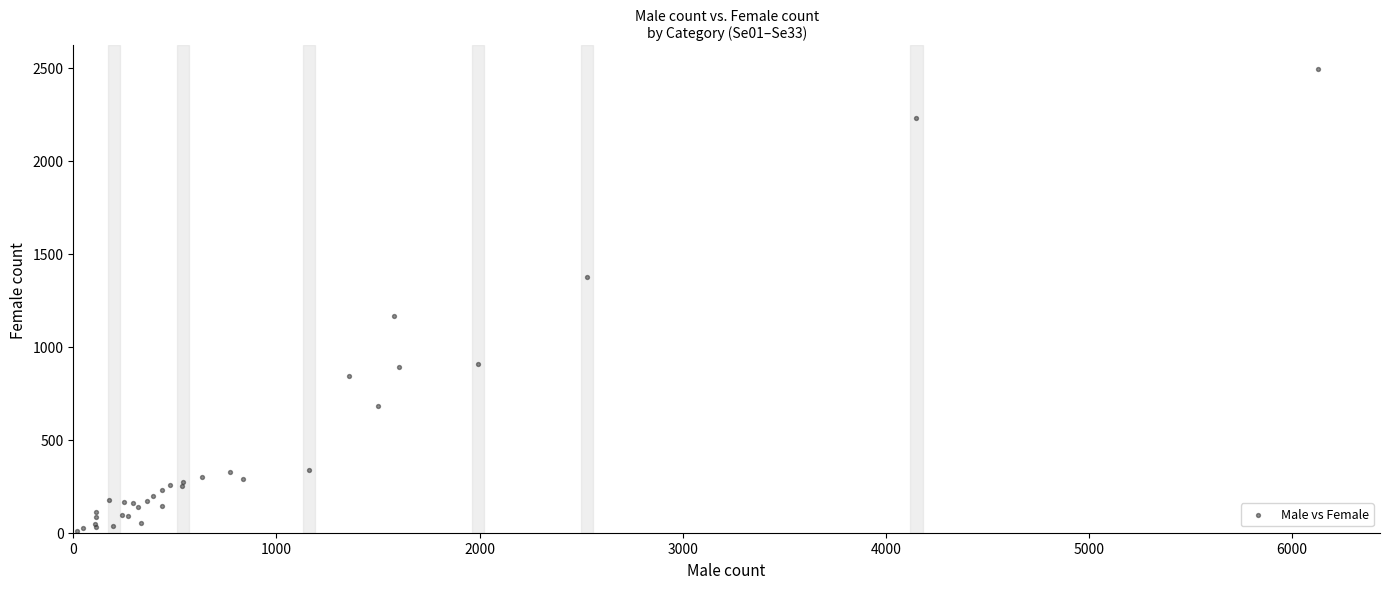

What Y value in the scatter plot is closest to 1251?

1167